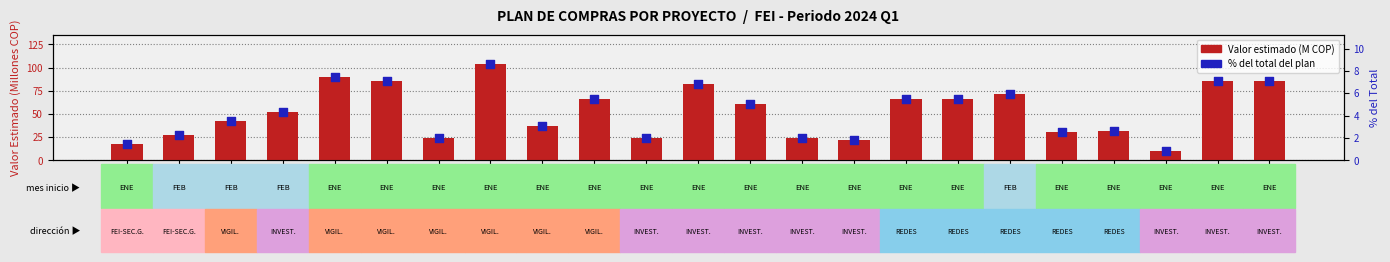

At how many categories does at least one series exceed 71?

7